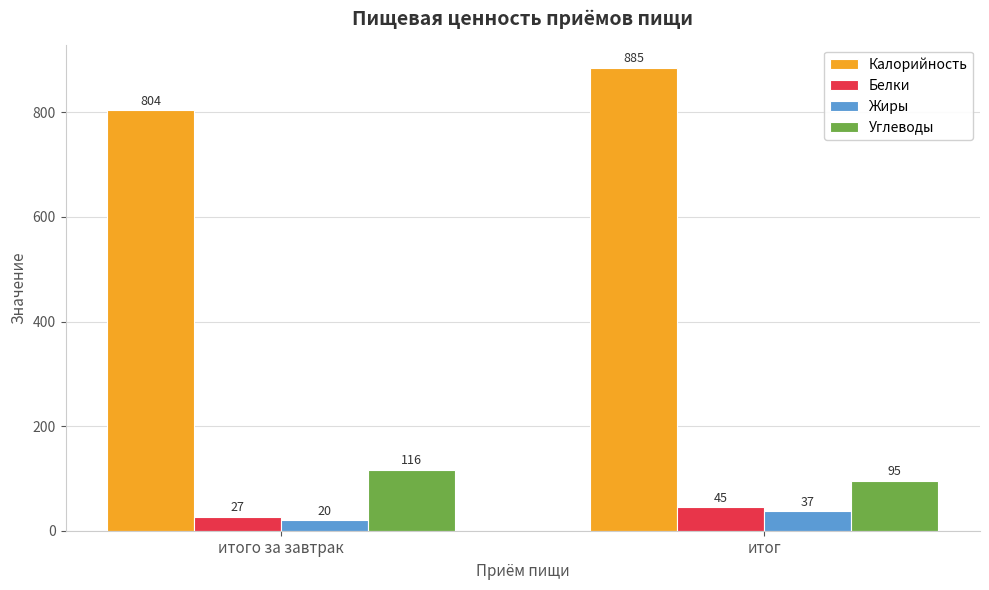

List the labels in order of Белки value, largest first.

итог, итого за завтрак